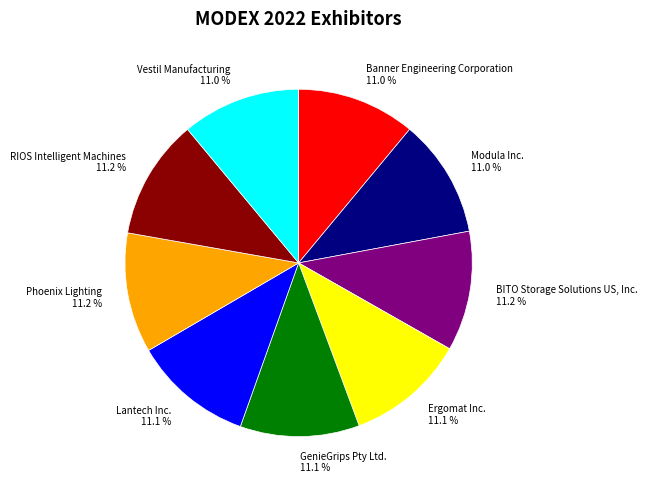

Does Vestil Manufacturing represent more than half of the total?

No